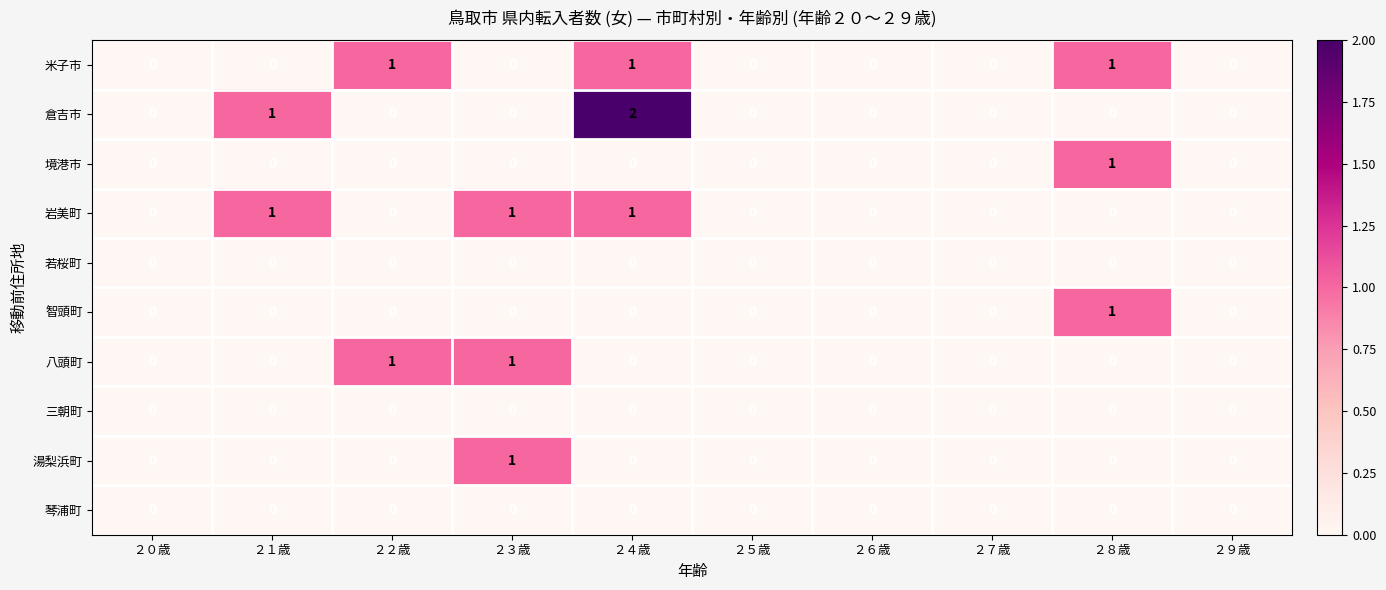

How many categories are shown in the chart?

10